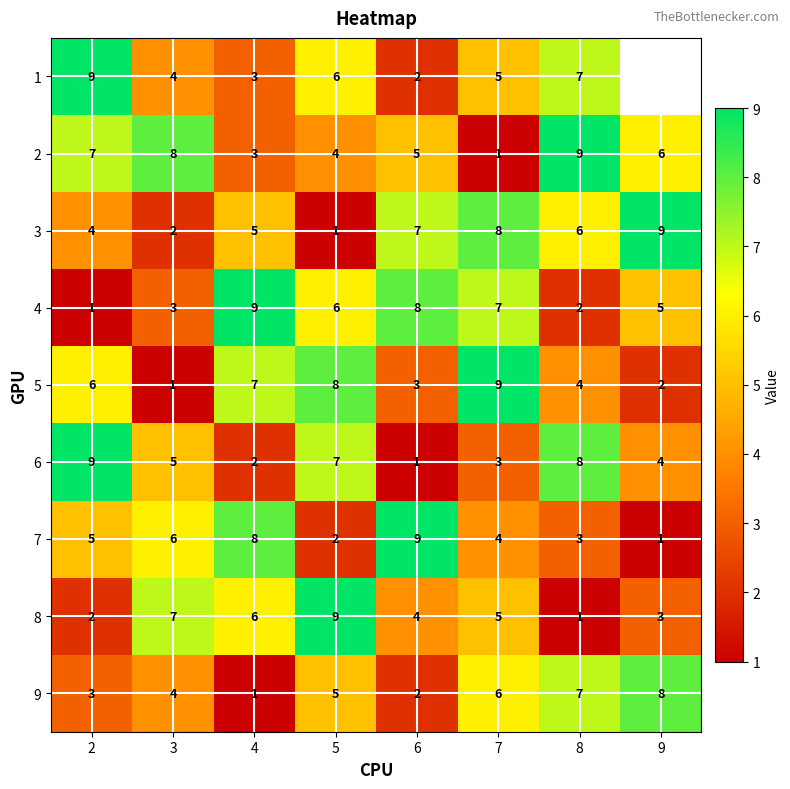

What is the difference between the highest and lowest values at 4?

8